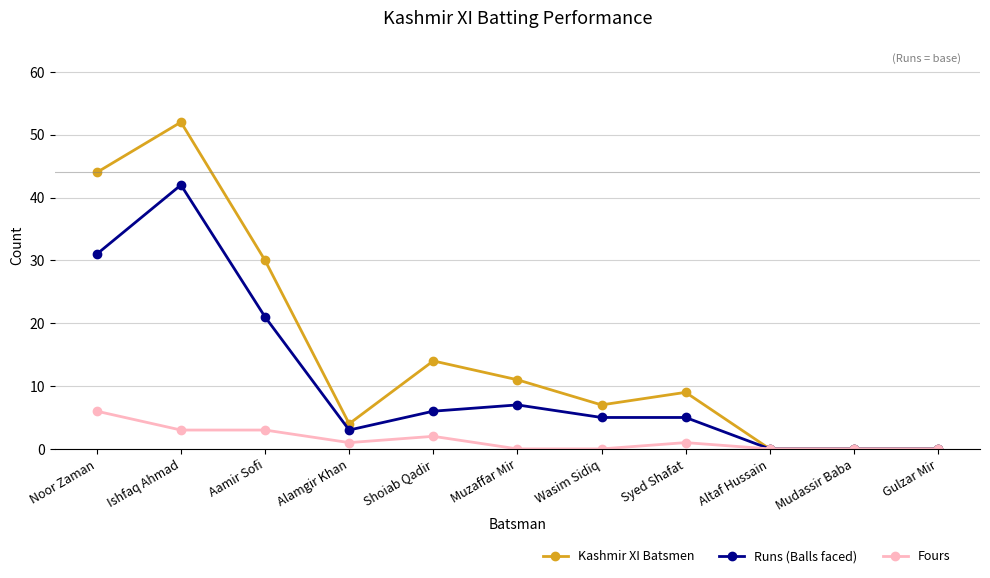

What is the difference between the second highest and minimum values in the Fours series?

3